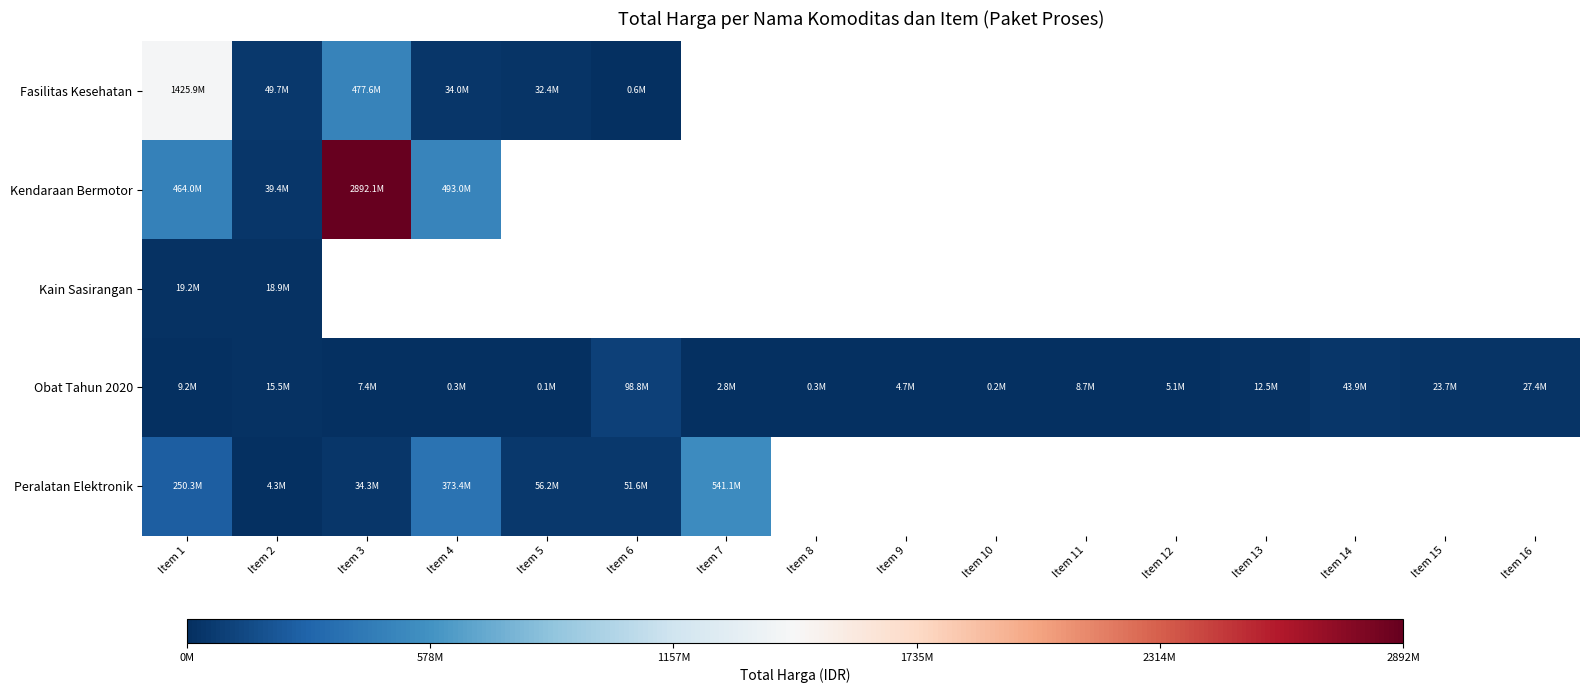

What is the difference between the highest and lowest values at Item 2?

45380040.0